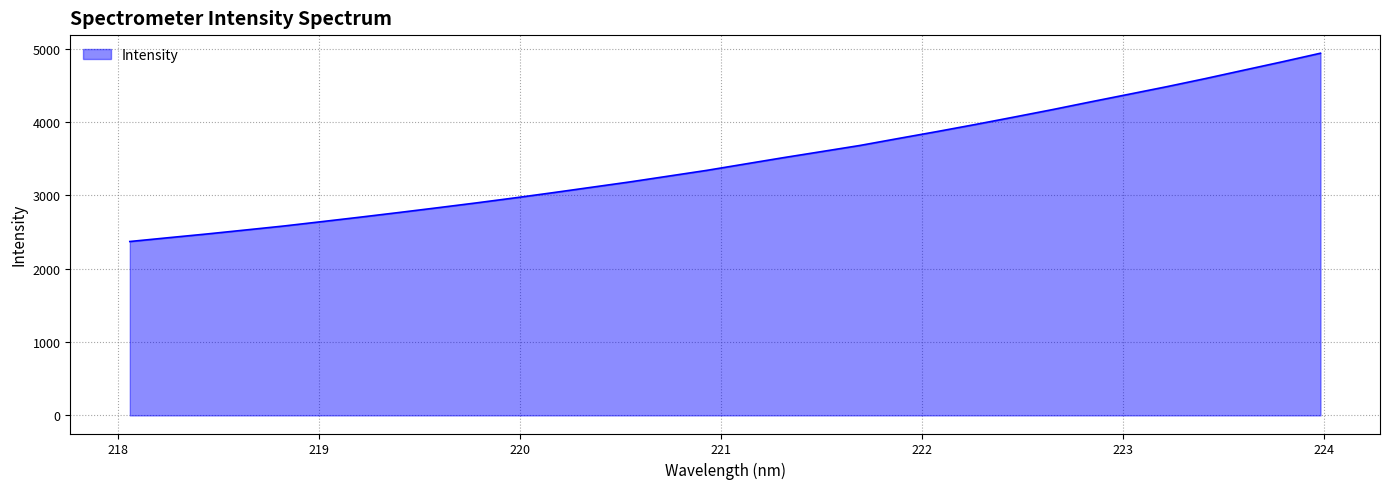

How many categories are shown in the chart?

32